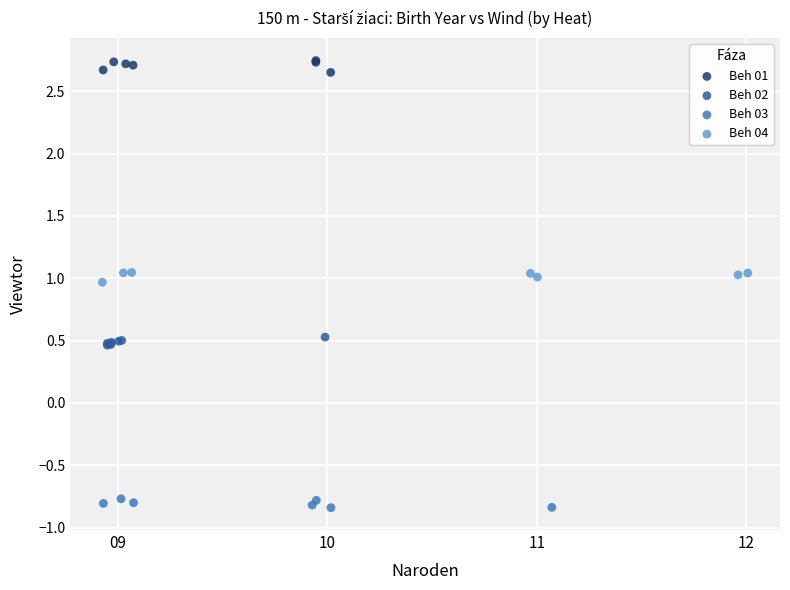

Which series reaches the maximum Y coordinate?

Beh 01